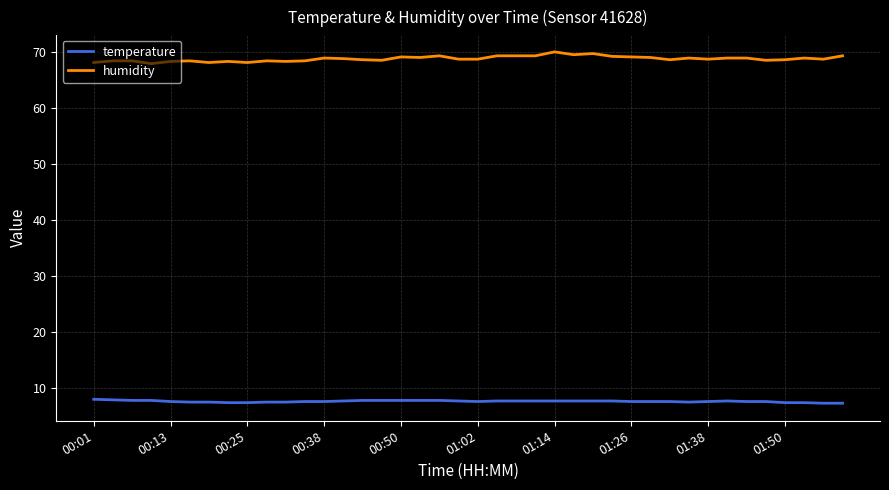

List the series in order of their overall mean, lowest first.

temperature, humidity